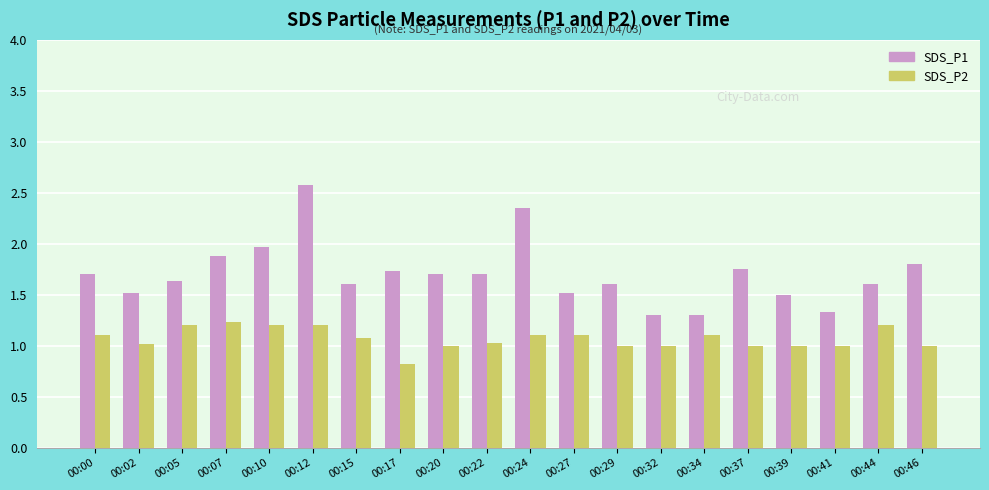

Which series has the widest spread of values?

SDS_P1